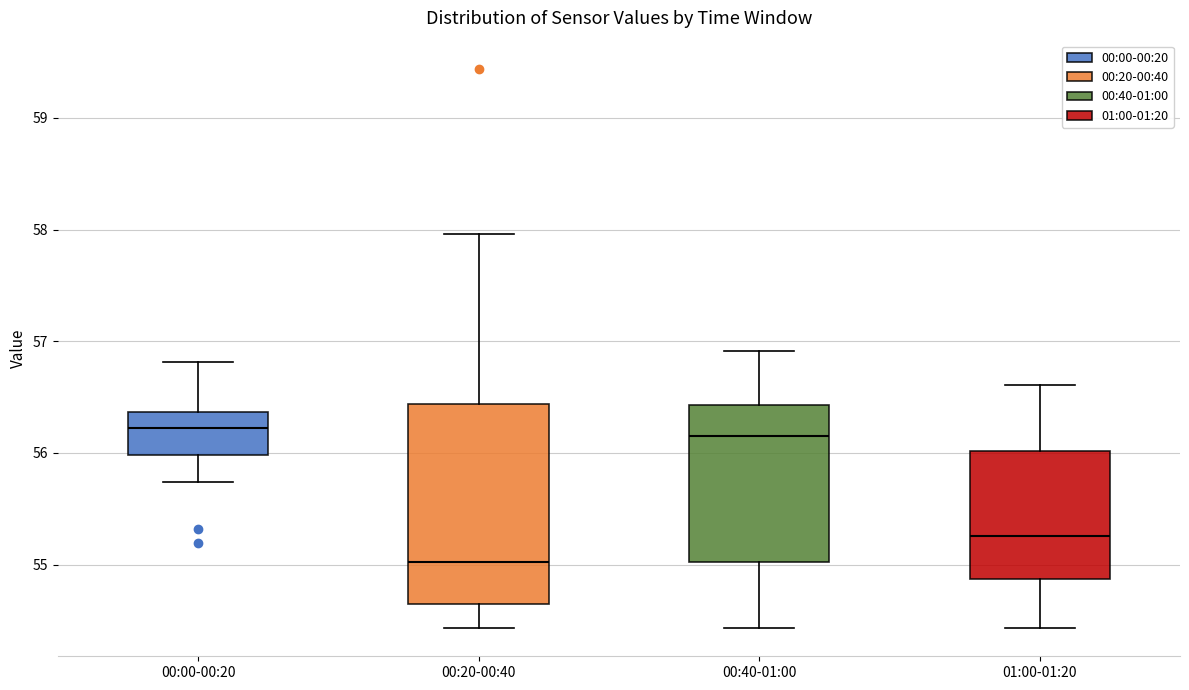

Which box has the lowest median line?

00:20-00:40